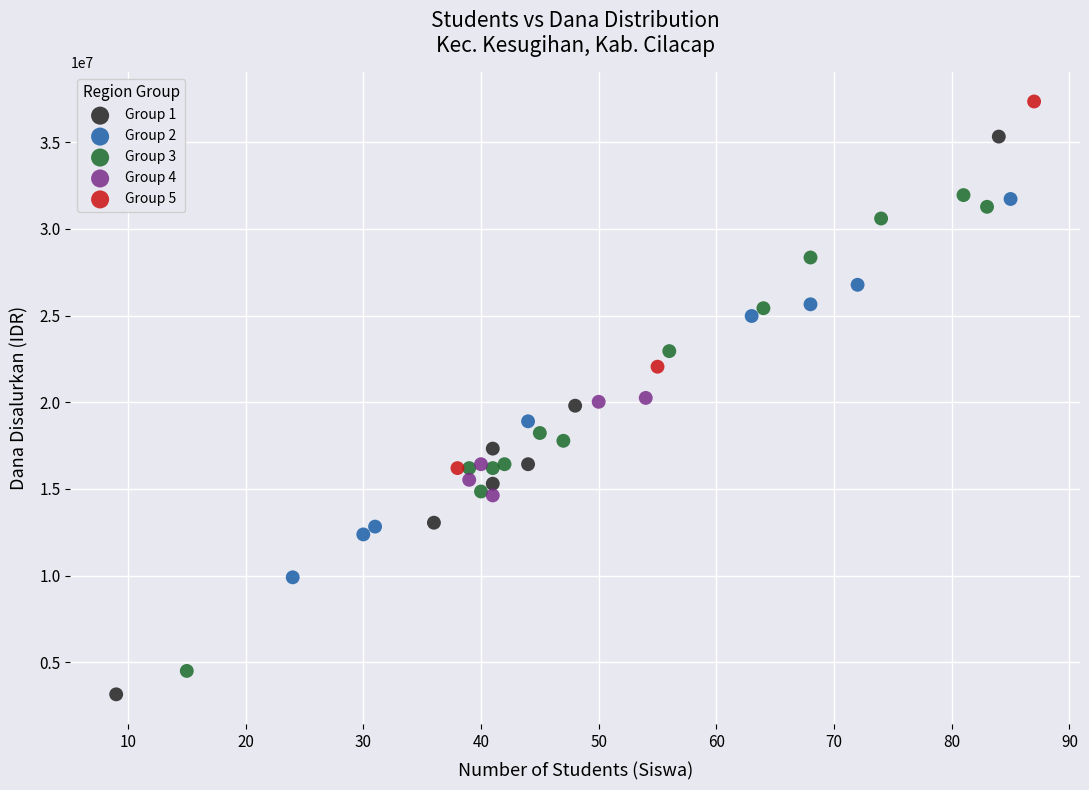

Which series reaches the maximum Y coordinate?

Group 5